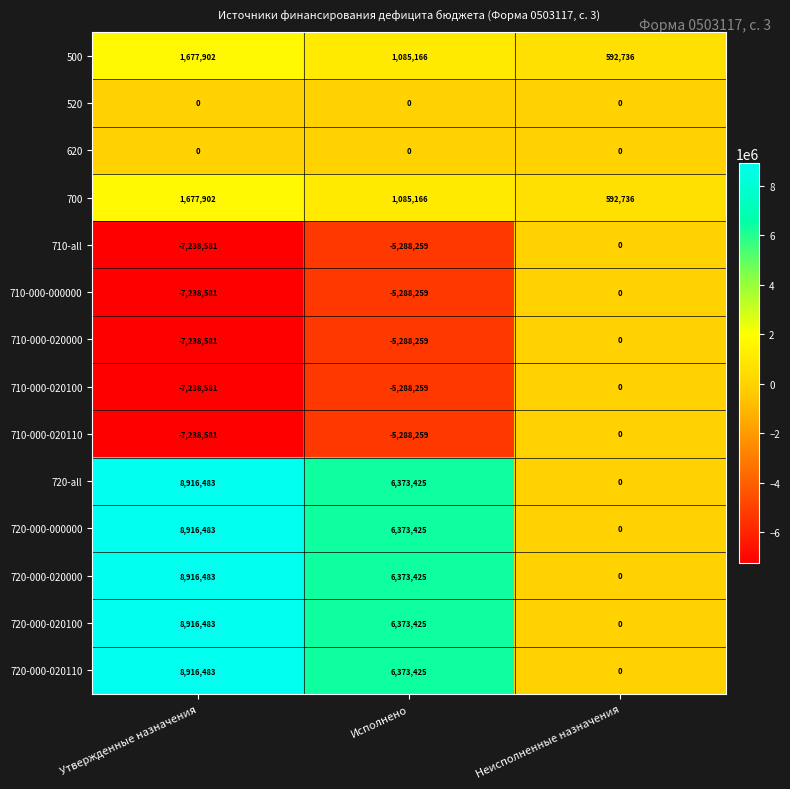

What is the approximate value of 500 at Утвержденные назначения?

1677902